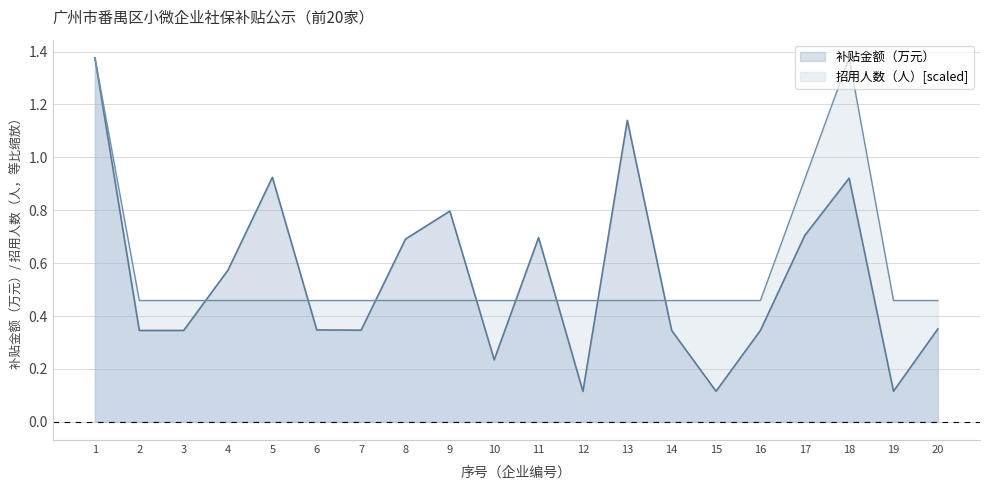

Where is the first local maximum for 招用人数（人）?

18